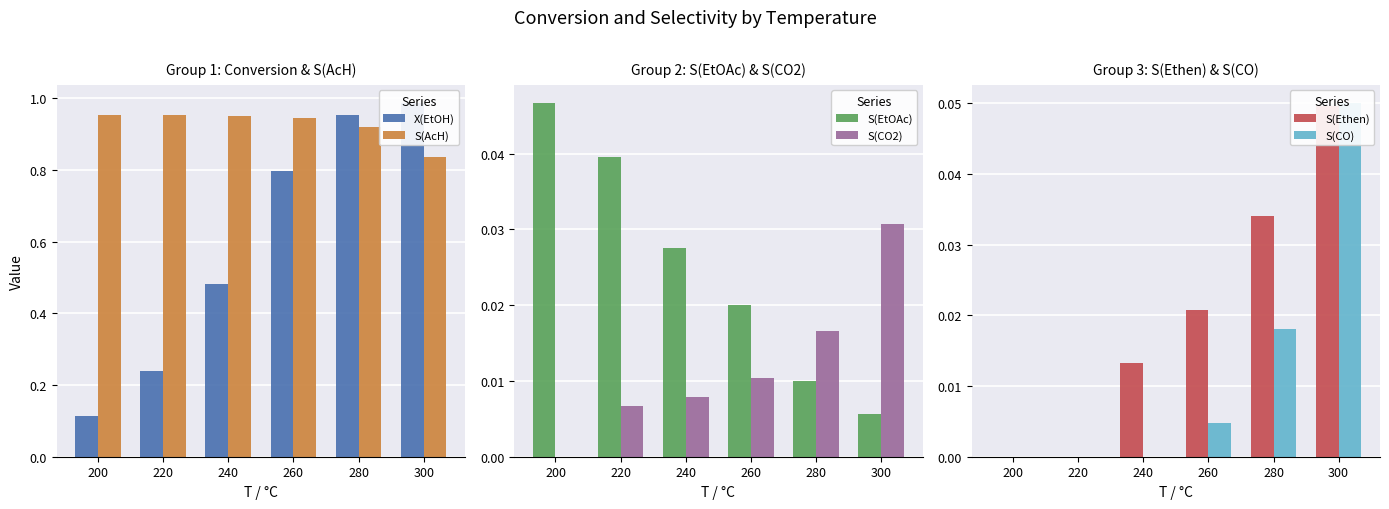

Reading left to right, extract all data points from this chart.

X(EtOH): 0.1	0.2	0.5	0.8	1.0	1.0
S(AcH): 1.0	1.0	1.0	0.9	0.9	0.8
S(EtOAc): 0.0	0.0	0.0	0.0	0.0	0.0
S(CO2): 0.0	0.0	0.0	0.0	0.0	0.0
S(Ethen): 0.0	0.0	0.0	0.0	0.0	0.0
S(CO): 0.0	0.0	0.0	0.0	0.0	0.1